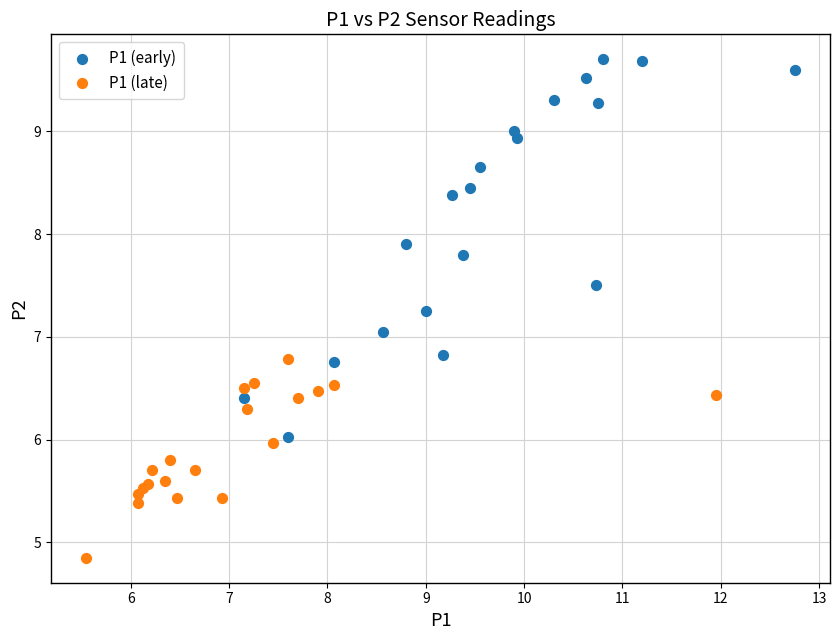

Which series contains the lowest Y value?

P1 (late)